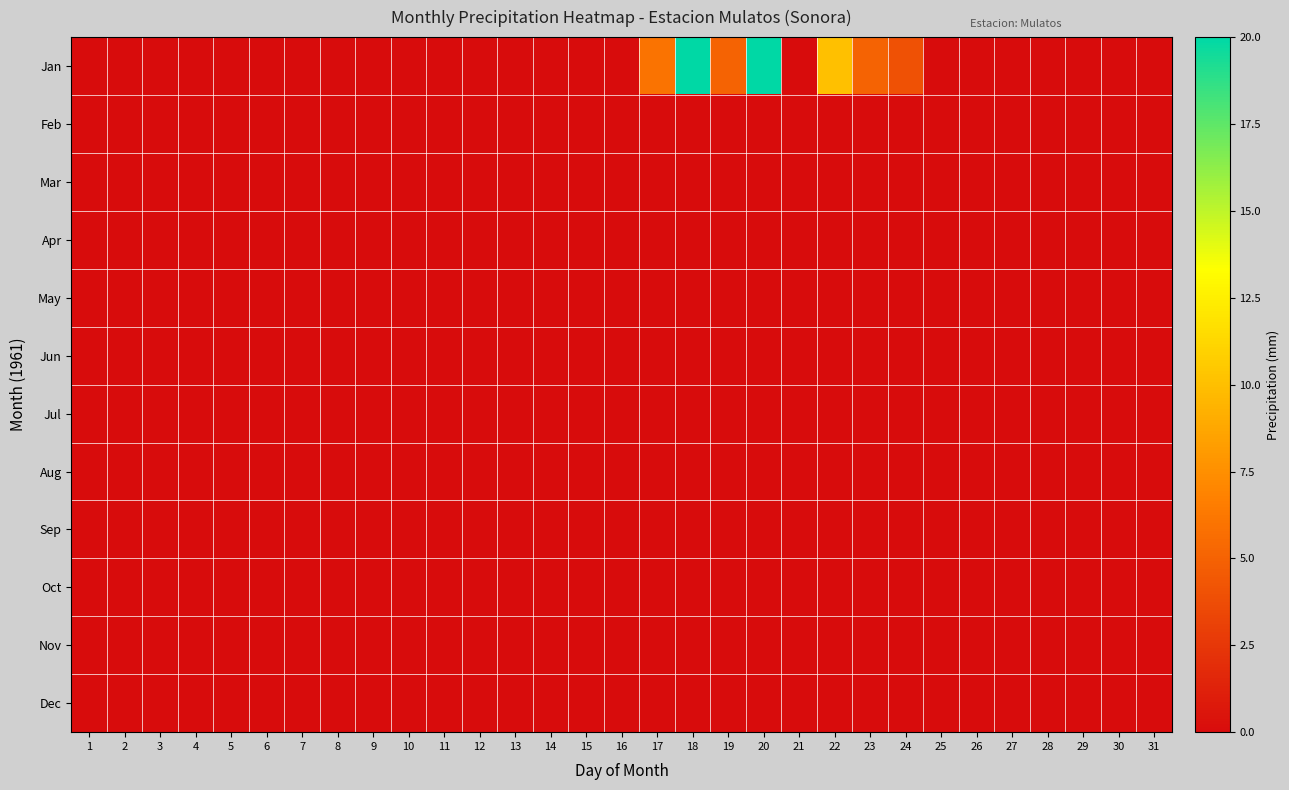

Which series changed the most between 20 and 28?

Jan